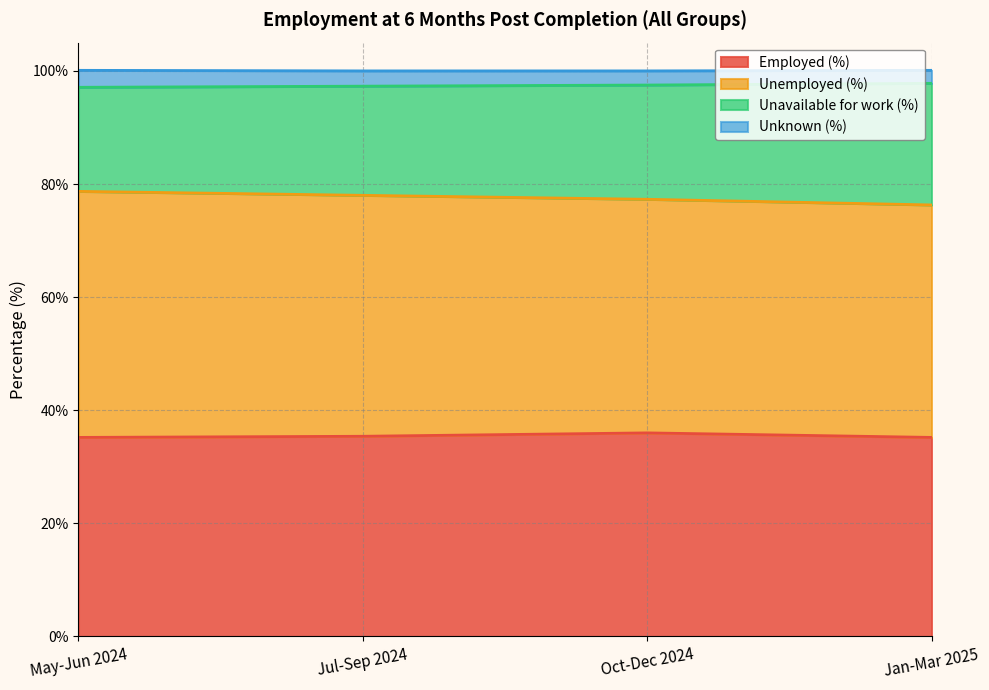

Between May-Jun 2024 and Jul-Sep 2024, which series saw the biggest shift?

Unavailable for work (%)